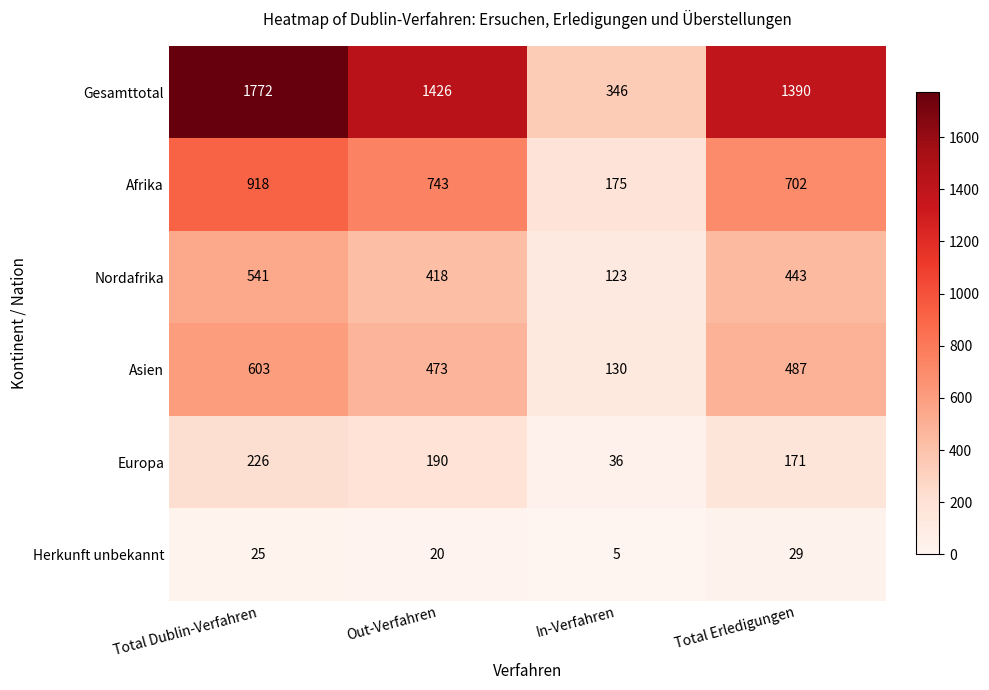

How many series are shown in this chart?

6